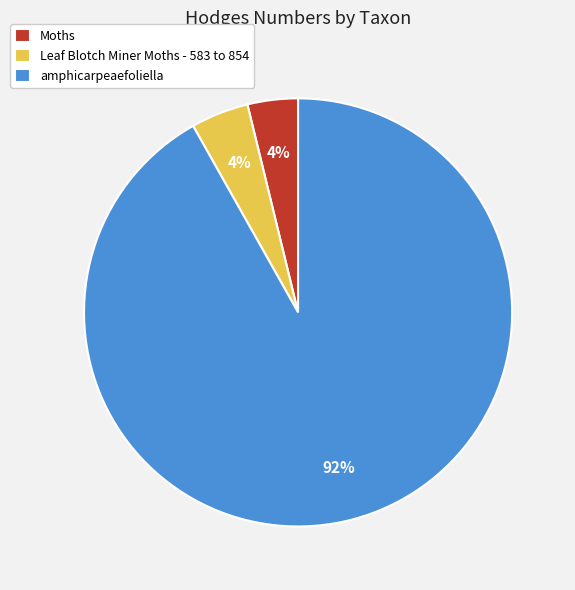

Does any single category account for the majority?

Yes